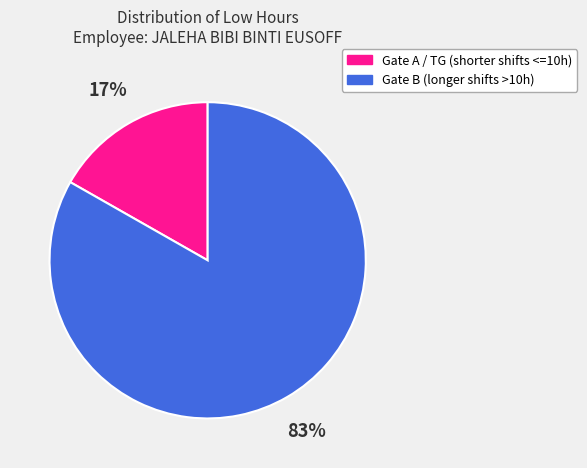

To the nearest percent, what is the average slice percentage?

50%